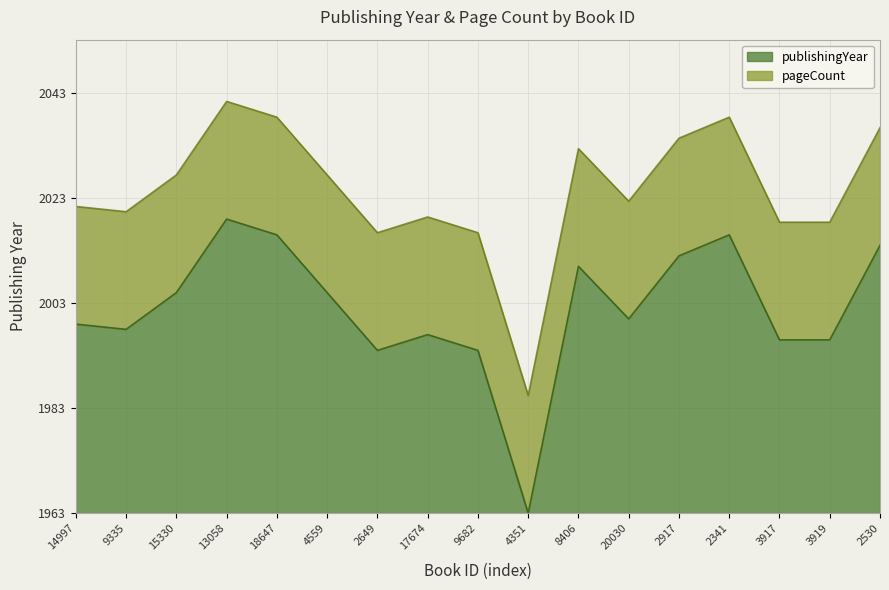

What is the label of the 17th point from the right?

14997